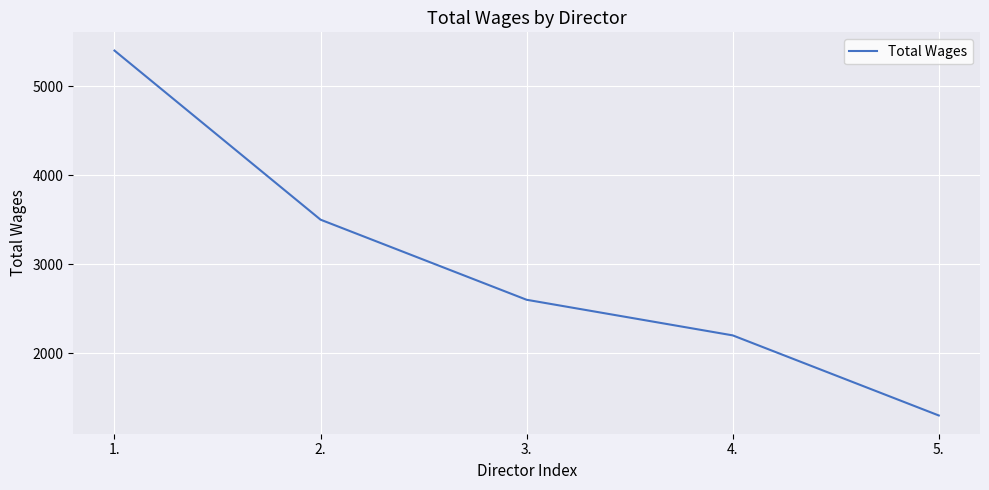

What is the change in value from 1. to 2.?

-1900